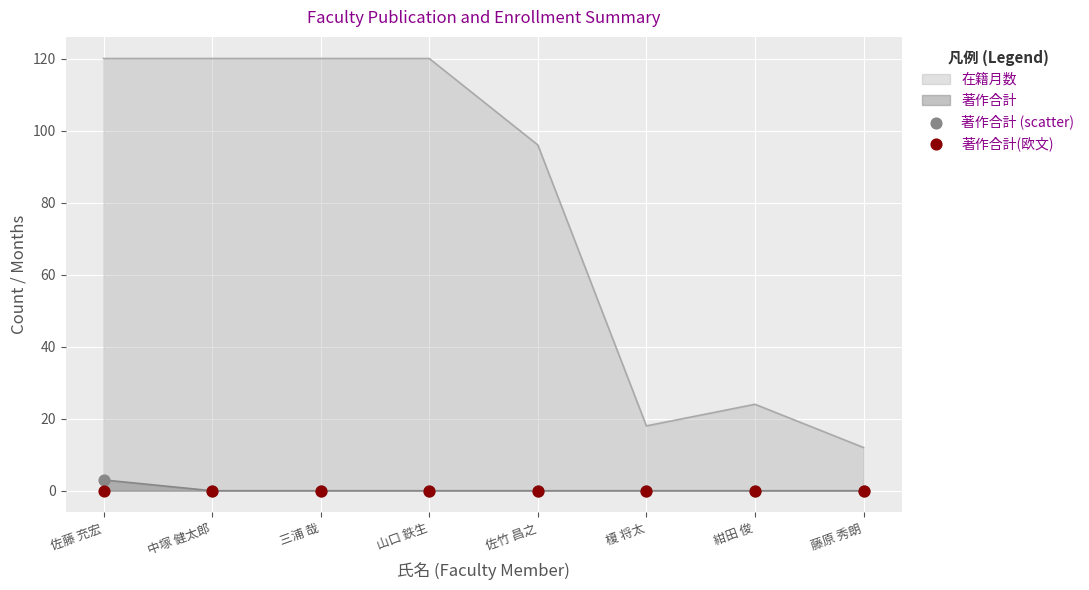

True or false: 在籍月数 and 著作合計 cross at least once.

False